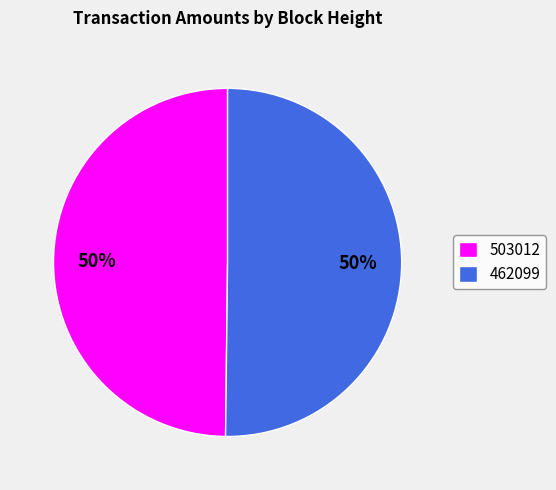

The 462099 slice represents 50% of the pie. True or false?

True